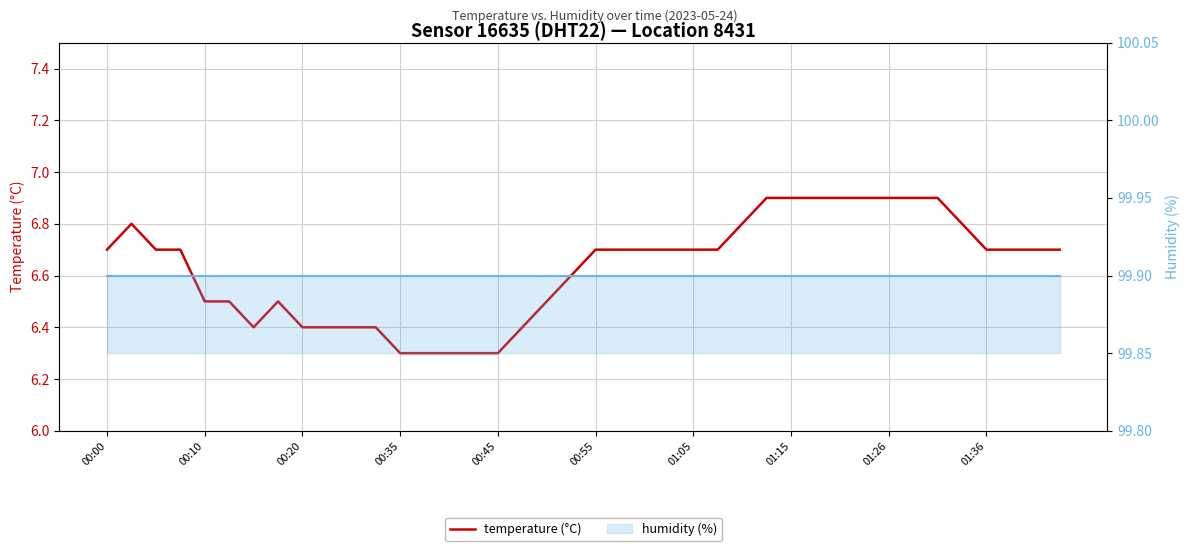

True or false: humidity (%) and temperature (°C) intersect in this chart.

False